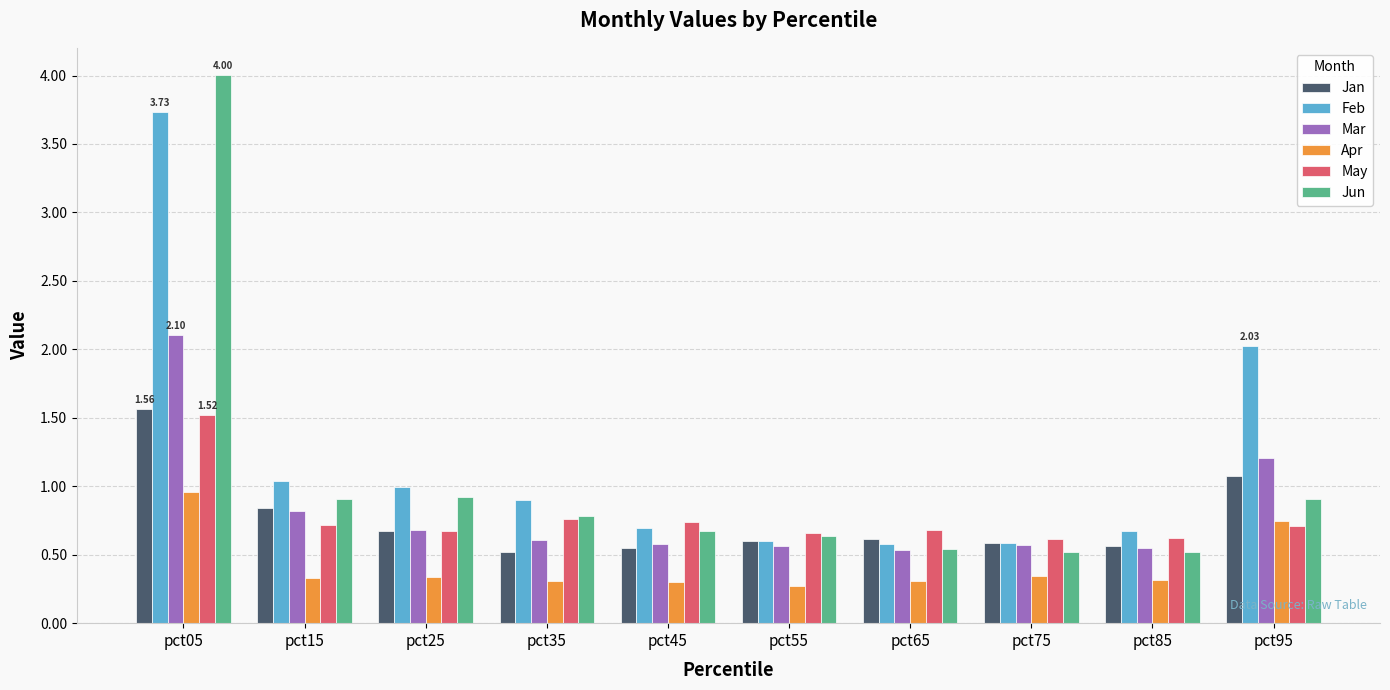

What is the sum of the Mar values at pct05 and pct25?

2.8